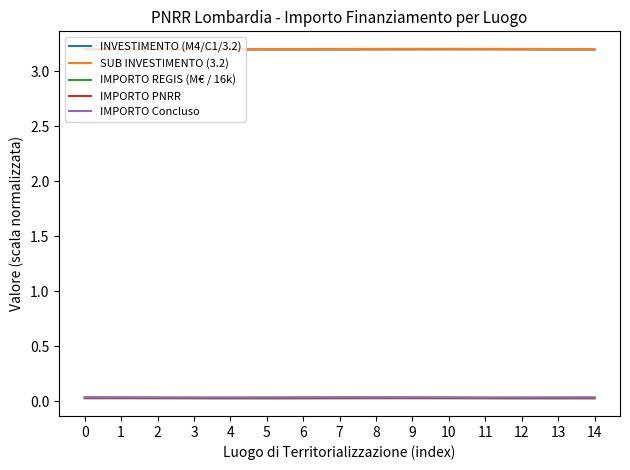

Count the number of data series in this chart.

5